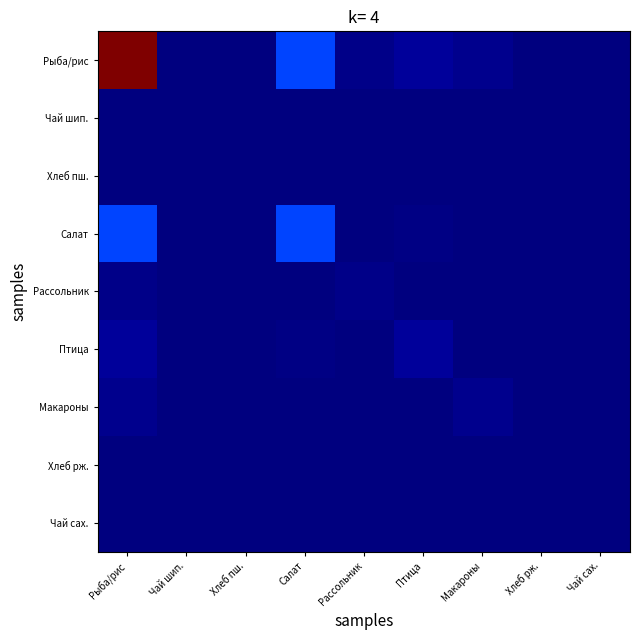

Between Макароны and Чай сах., which is larger?

Макароны